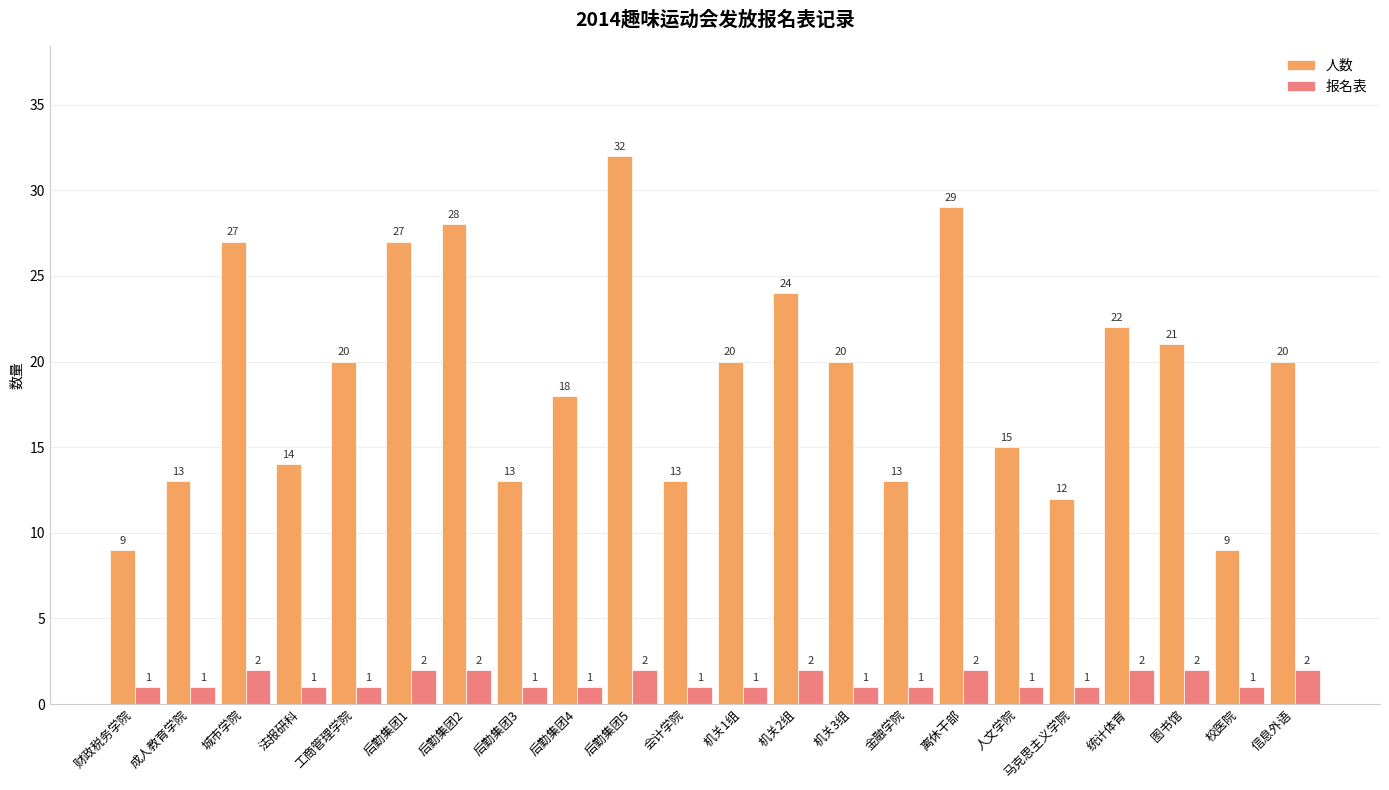

What is the average value of the 报名表 series?

1